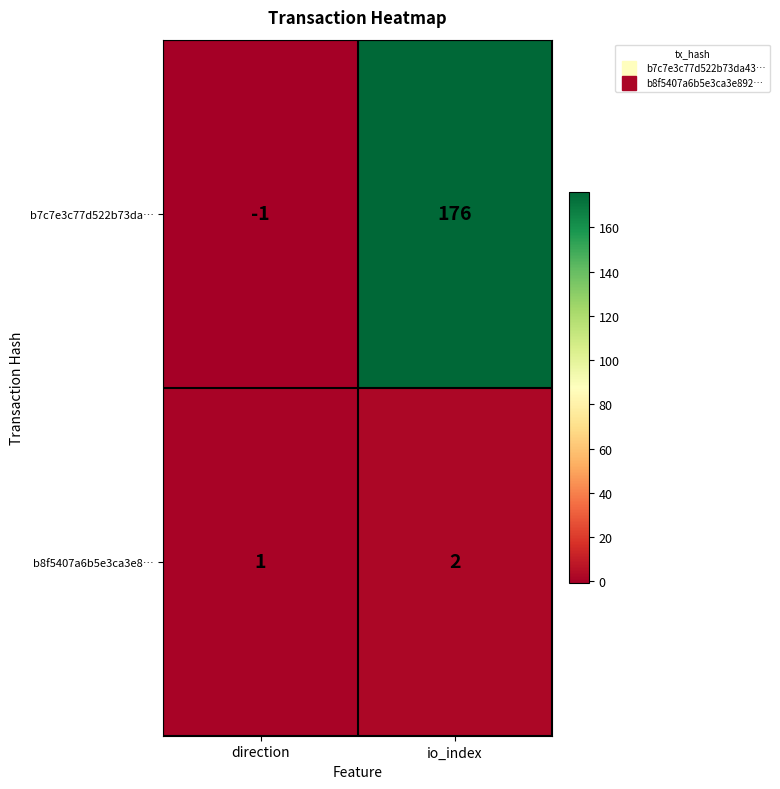

Which series has the largest total across all categories?

b7c7e3c77d522b73da…